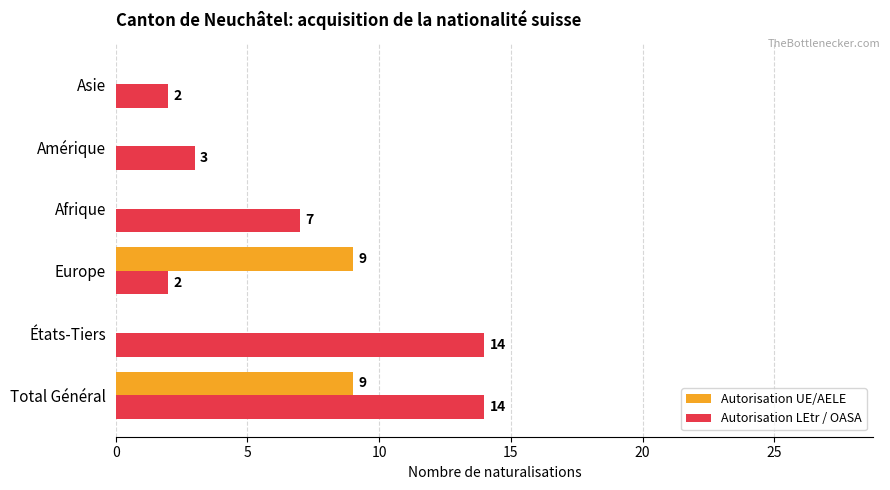

Is it true that Autorisation UE/AELE equals -4 at Asie?

False